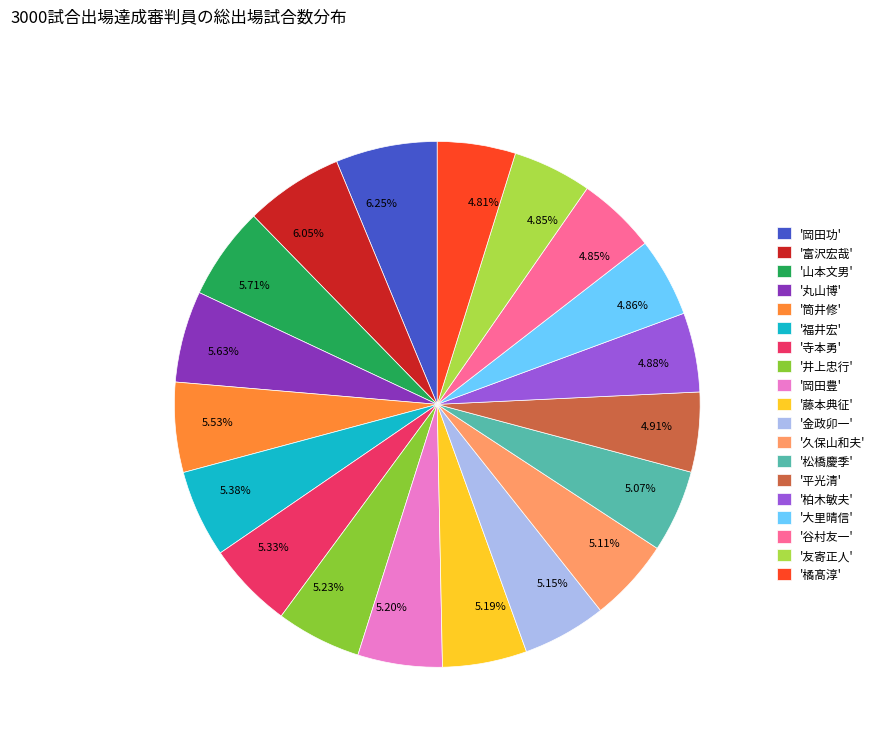

Combined, do '井上忠行' and '橘髙淳' account for over 50%?

No